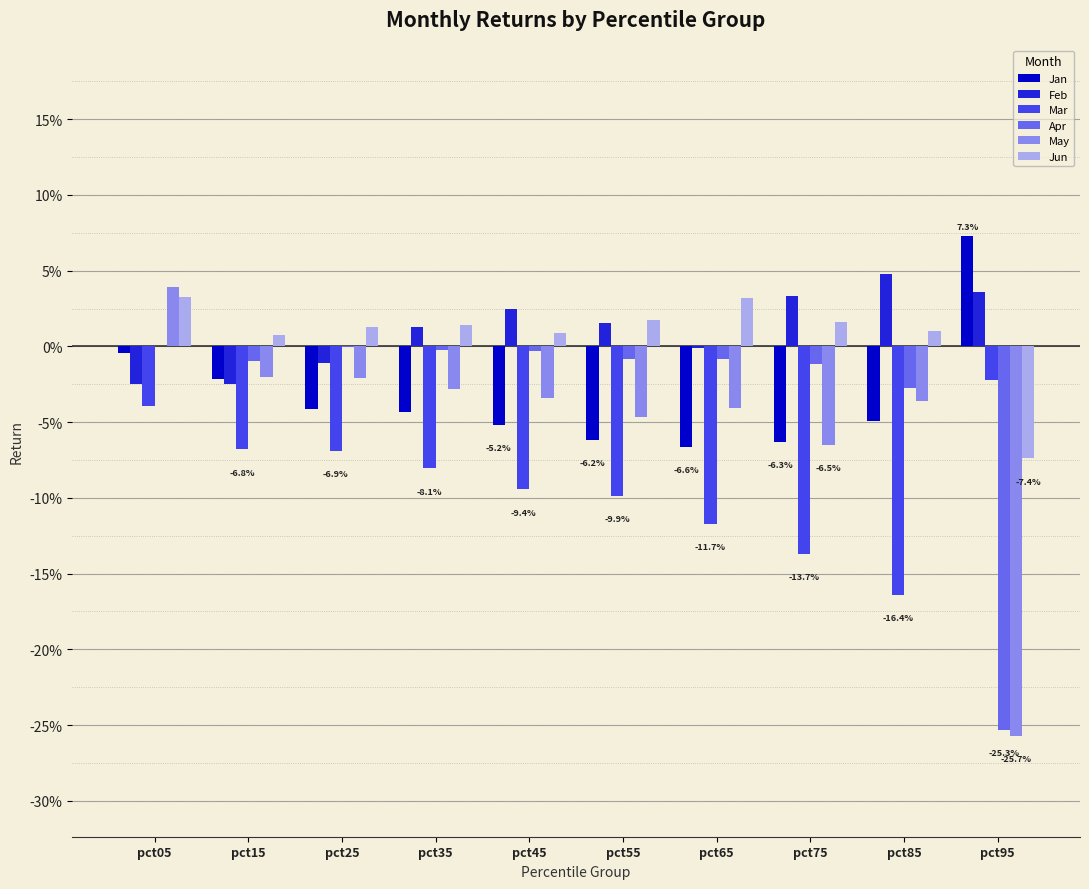

At how many categories does at least one series exceed 0?

10